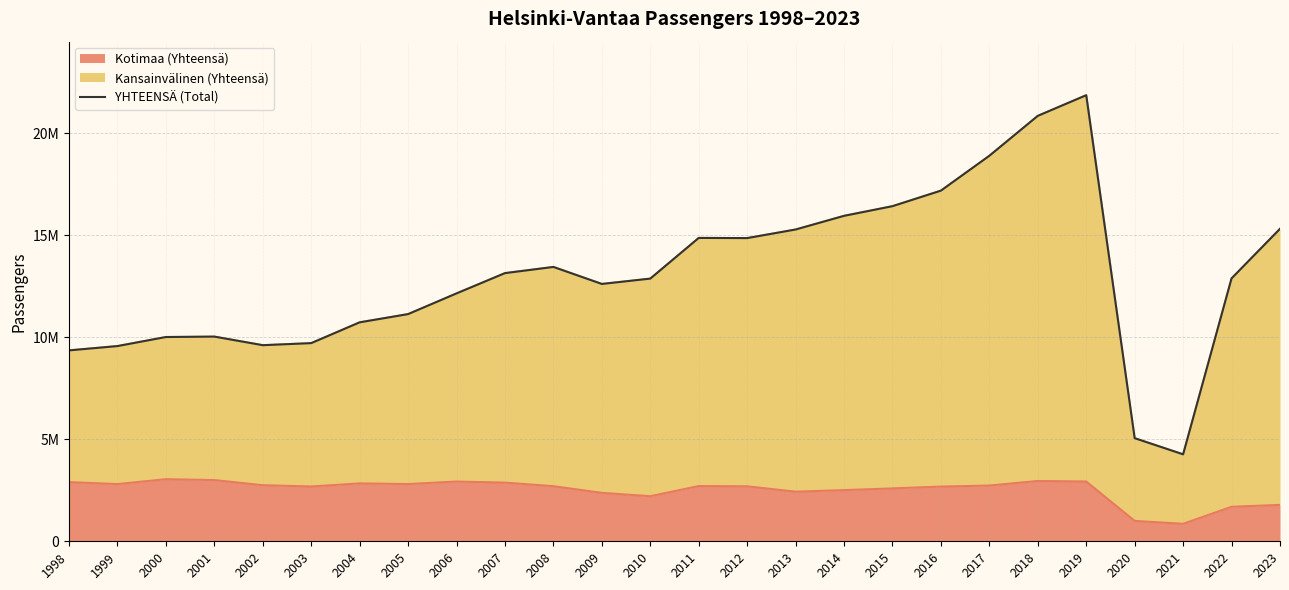

Reading left to right, extract all data points from this chart.

1998=9355180	1999=9566688	2000=10009954	2001=10030918	2002=9609887	2003=9710920	2004=10729946	2005=11133195	2006=12147781	2007=13141622	2008=13444440	2009=12611187	2010=12872622	2011=14866071	2012=14858089	2013=15278994	2014=15948838	2015=16422266	2016=17184427	2017=18892386	2018=20848749	2019=21861082	2020=5053206	2021=4261535	2022=12882861	2023=15313355